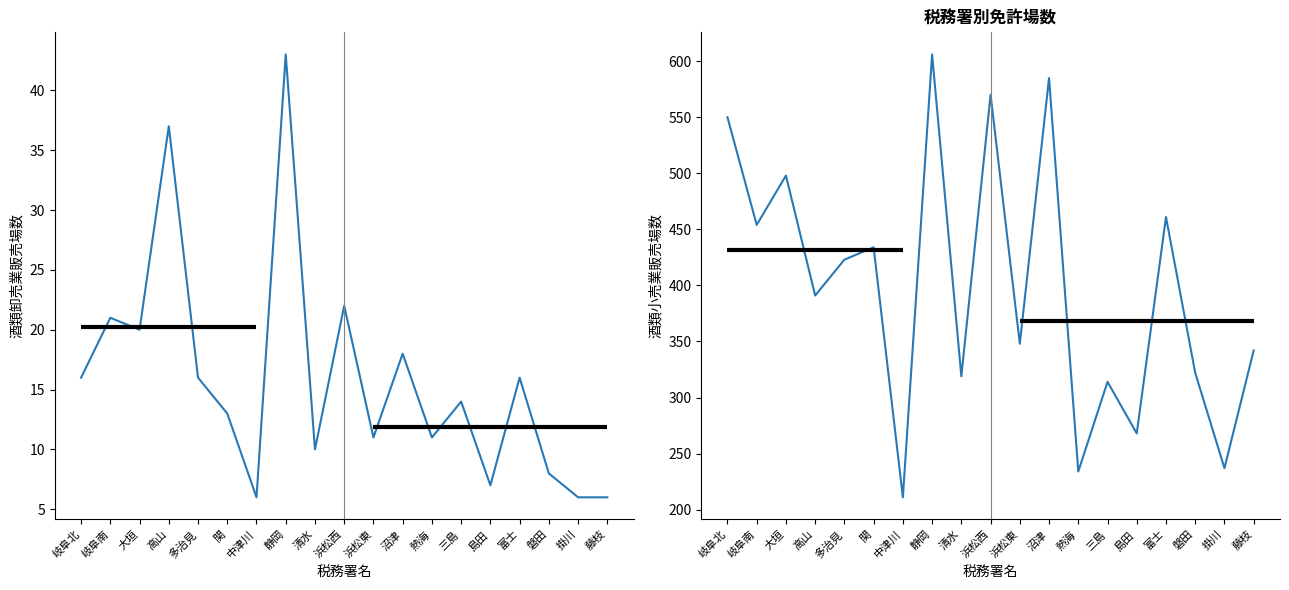

Rank the series by their maximum value, from highest to lowest.

酒類小売業販売場数, 酒類卸売業販売場数